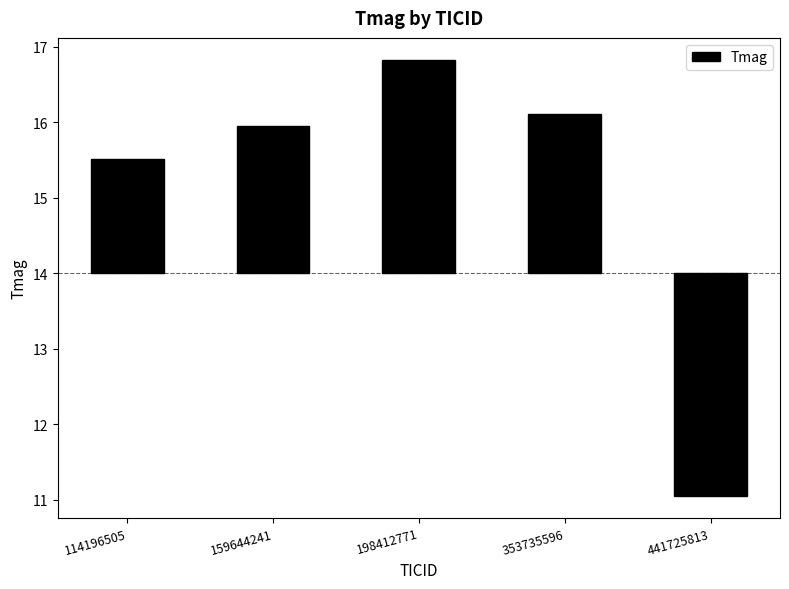

Approximately how many times larger is the value at 114196505 compared to 159644241?

0.8